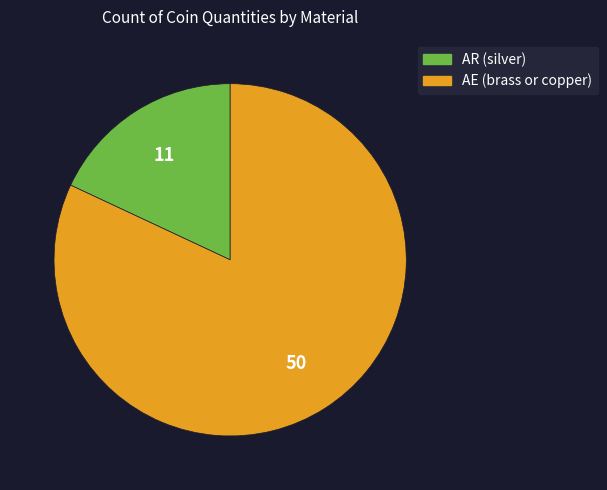

What is the largest slice in the pie chart?

AE (brass or copper)